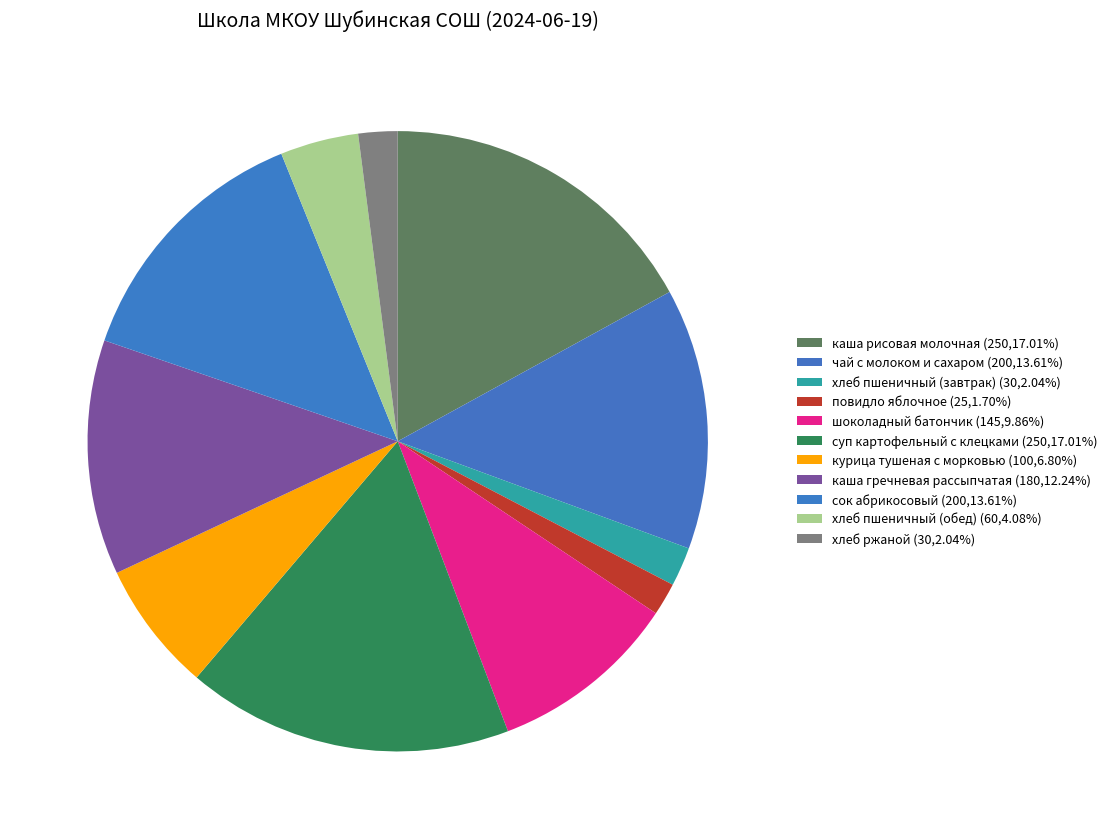

To the nearest percent, what portion does каша рисовая молочная represent?

17%